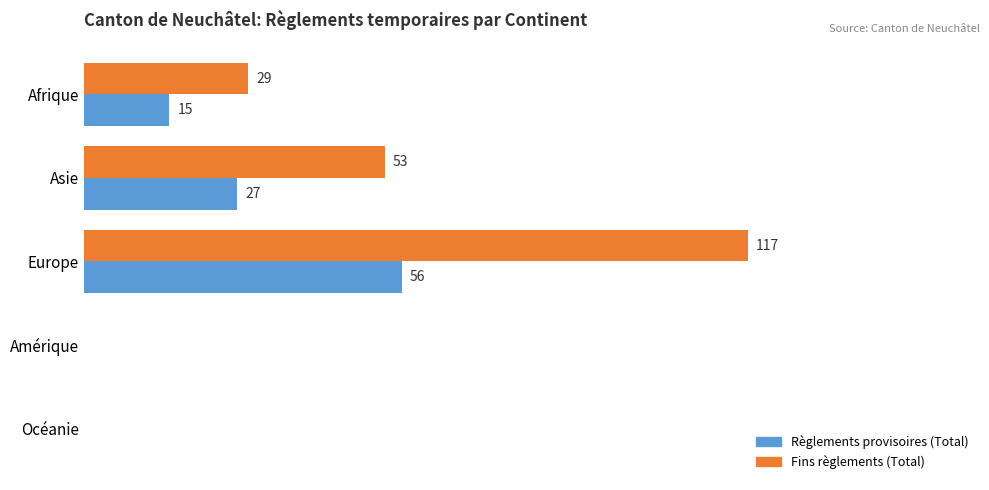

Between Afrique and Asie, which series saw the biggest shift?

Fins règlements (Total)